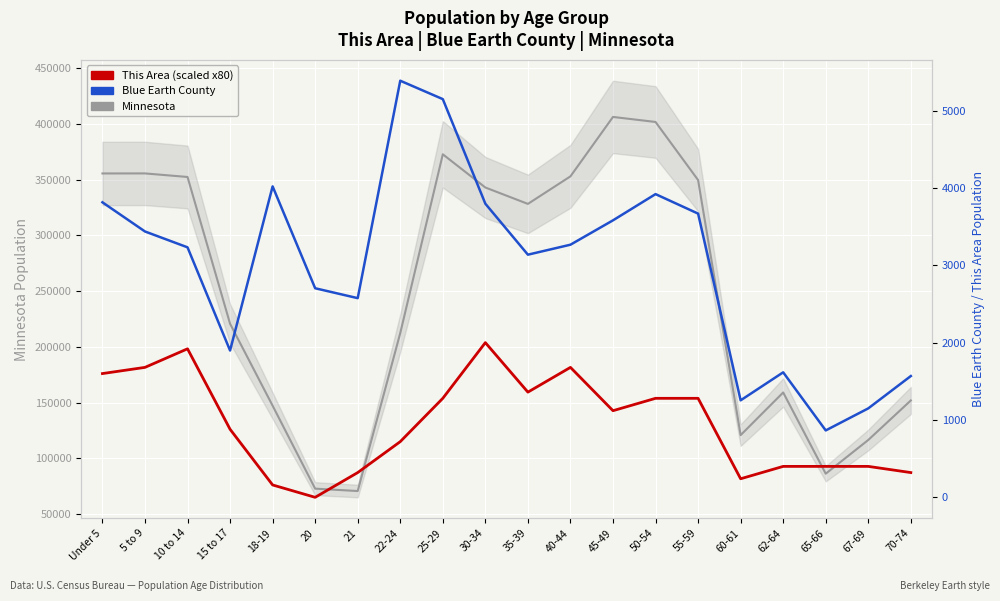

What is the sum of the Blue Earth County values at 30-34 and 20?

6499